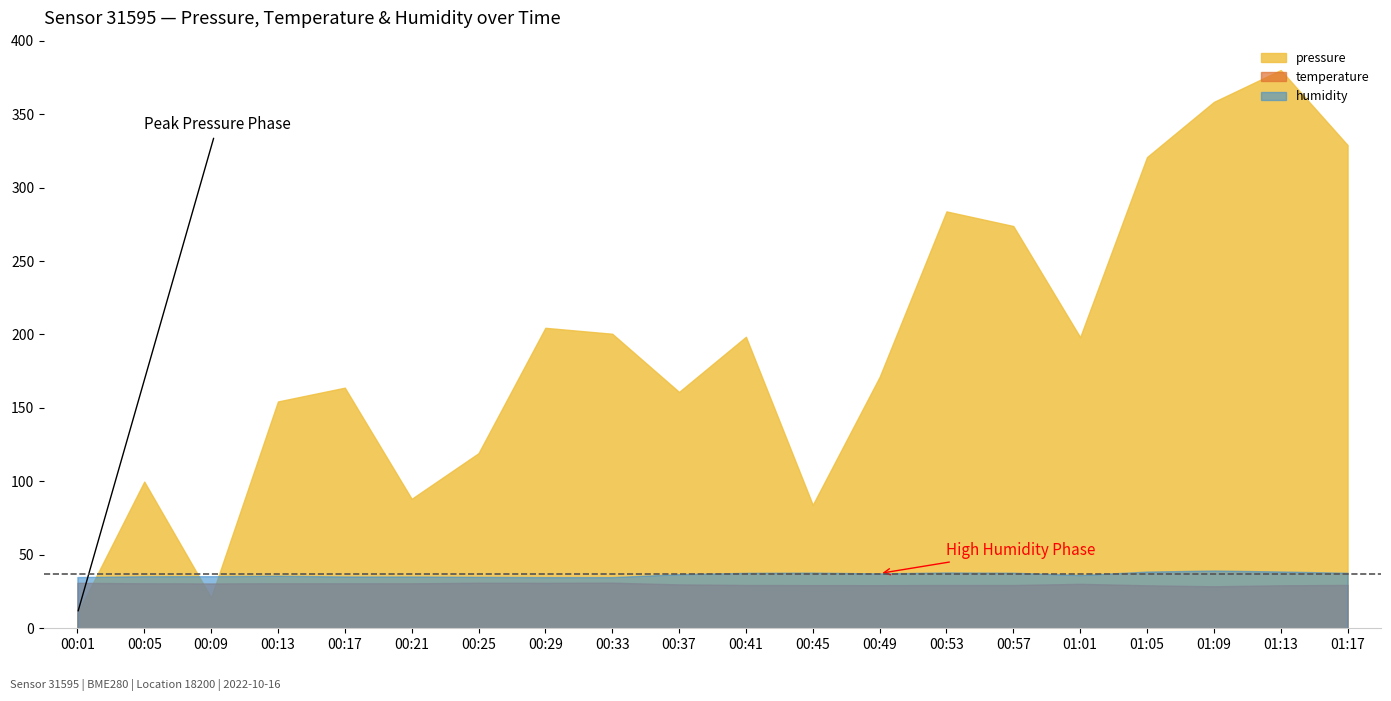

What is the difference between the highest and lowest values at 01:17?

299.4